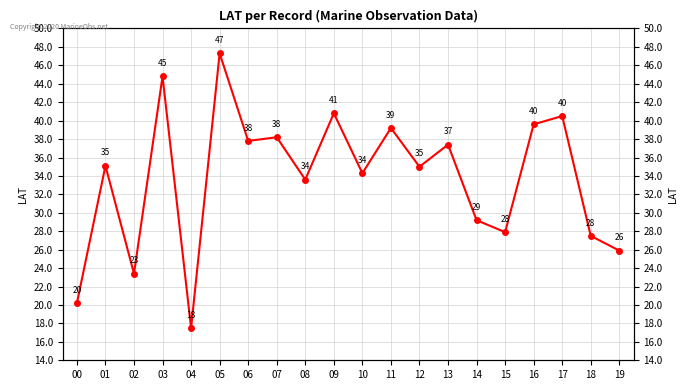

How many distinct data groups are displayed?

1